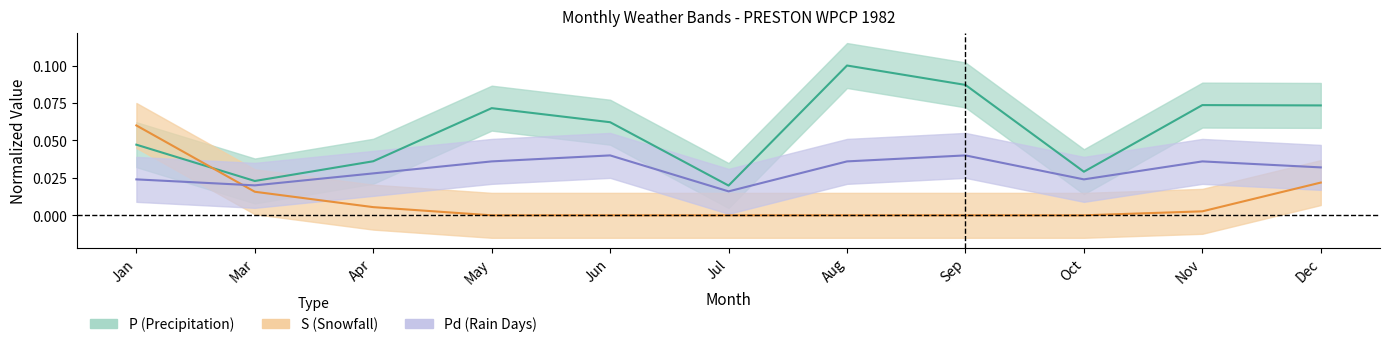

Read the P value at Dec.

0.1